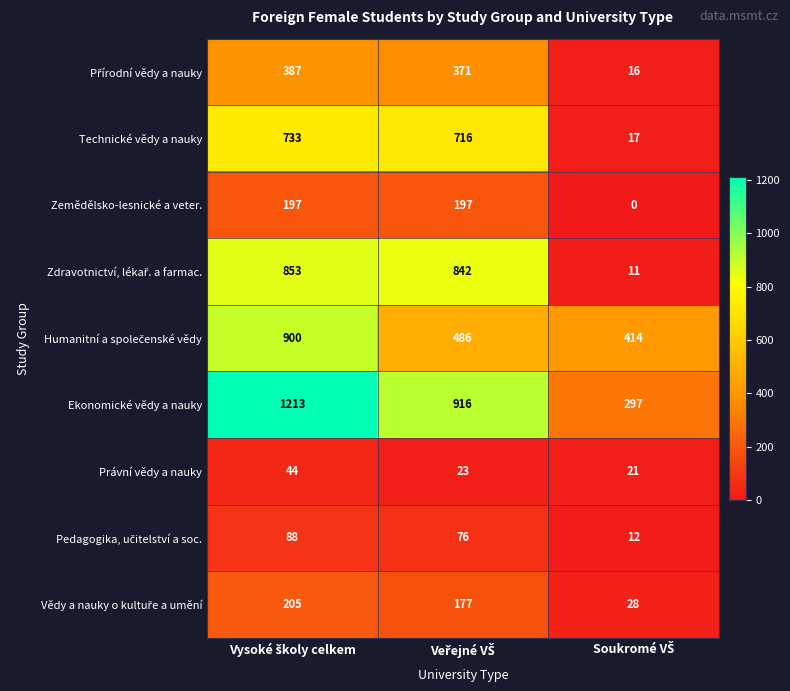

Count the Ekonomické vědy a nauky values in the range 297 to 1213.

3